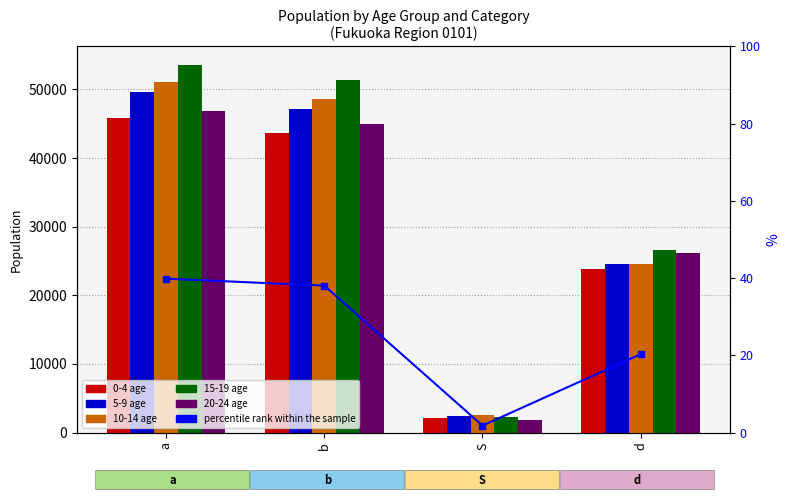

Reading left to right, list all the values displayed in this chart.

0-4 age: 45798.0	43678.0	2120.0	23870.0
5-9 age: 49560.0	47112.0	2448.0	24521.0
10-14 age: 51055.0	48569.0	2486.0	24582.0
15-19 age: 53587.0	51315.0	2272.0	26636.0
20-24 age: 46785.0	44985.0	1800.0	26116.0
percentile rank within the sample: 39.8	38.1	1.8	20.3